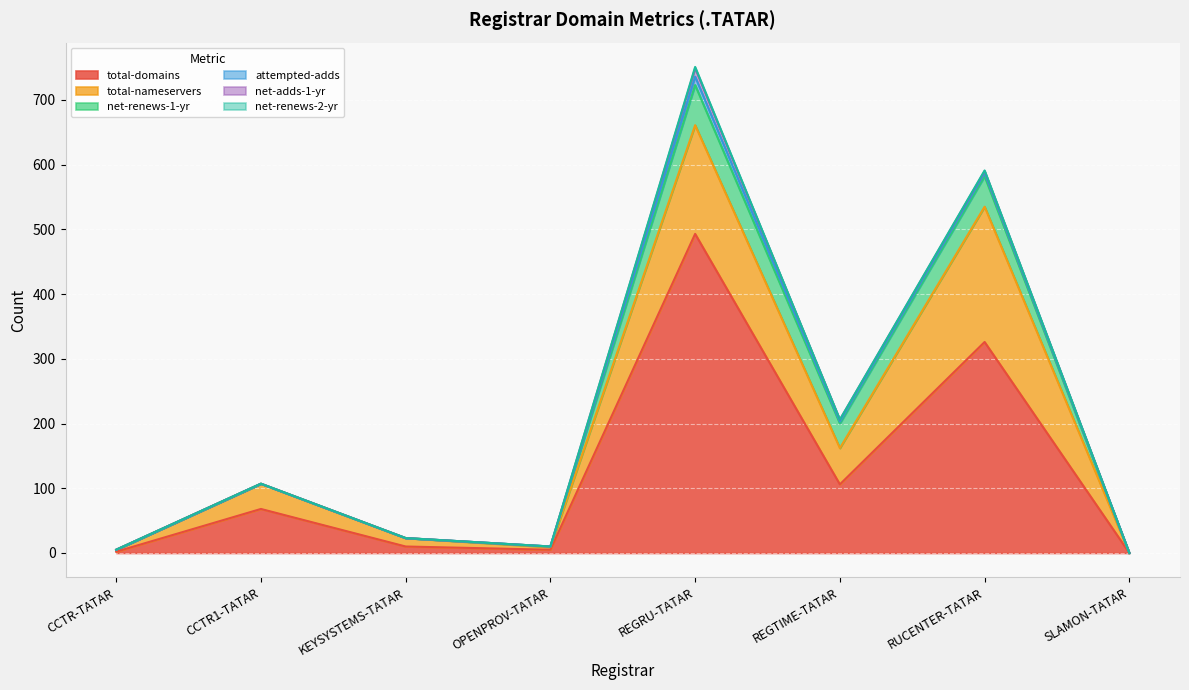

What is the difference between the second highest and second lowest values in the net-adds-1-yr series?

3